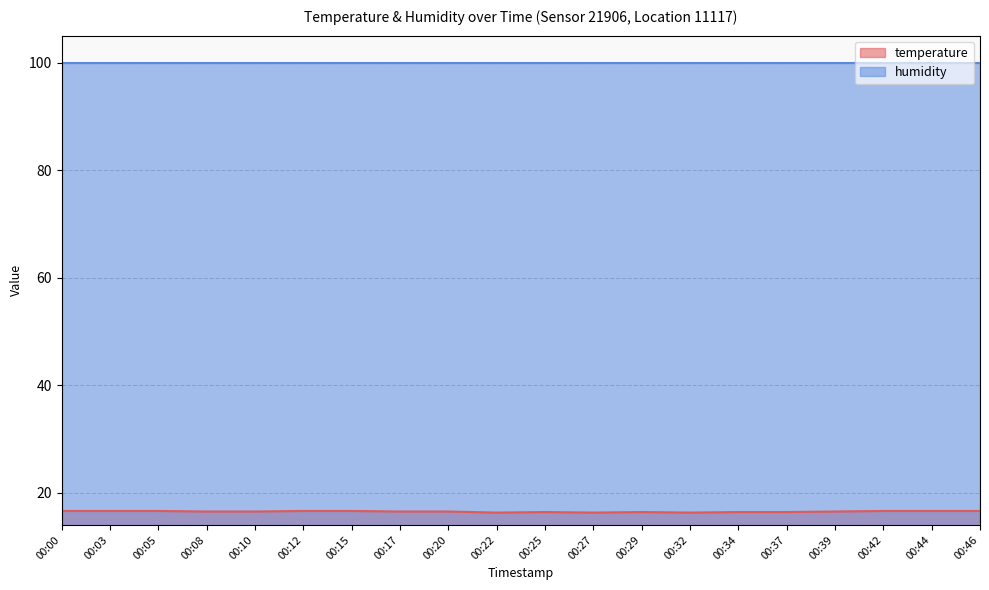

Which has a higher value, 00:15 or 00:12?

00:15